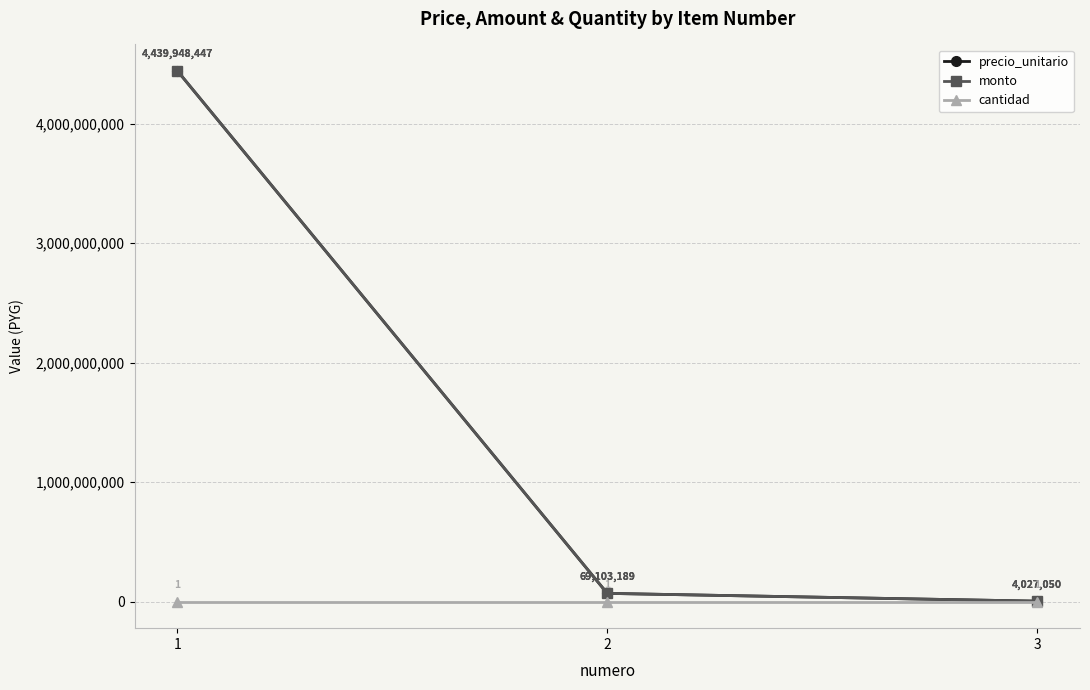

Does the chart display data point markers on the line(s)?

Yes